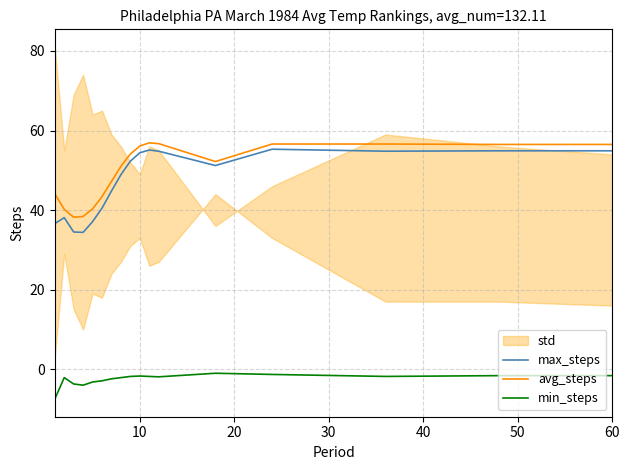

True or false: min_steps and avg_steps cross at least once.

False